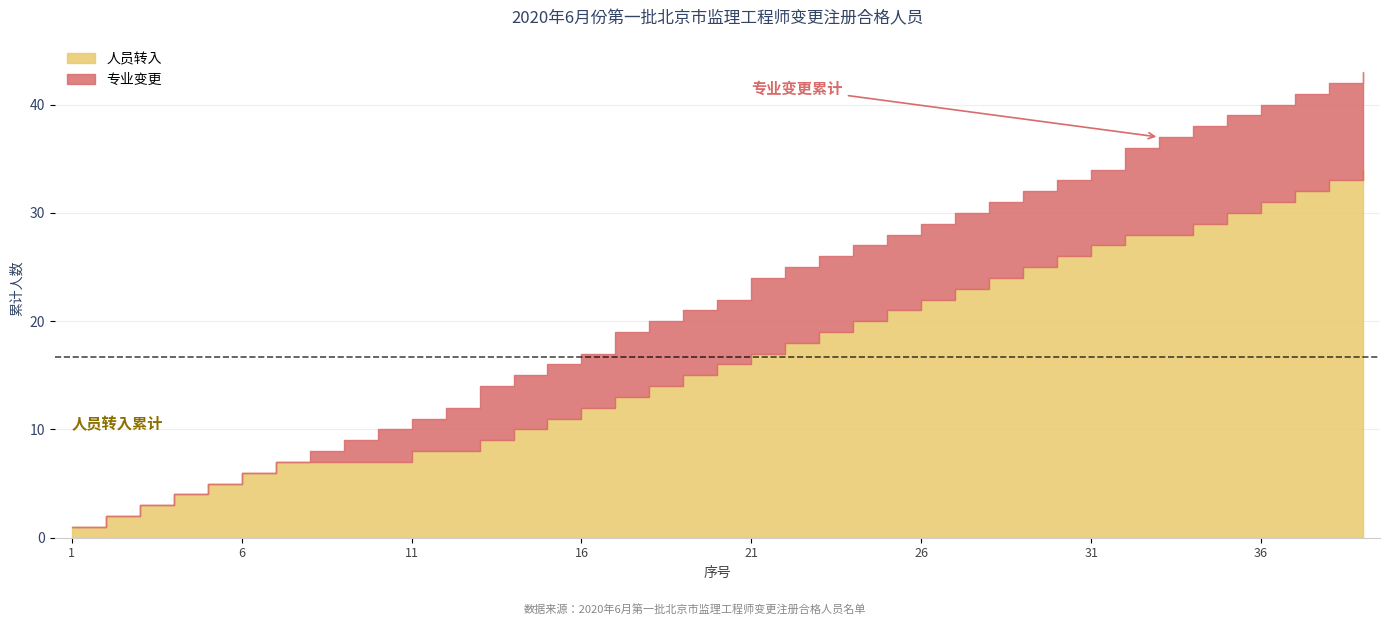

How many values in 专业变更 are above zero?

9